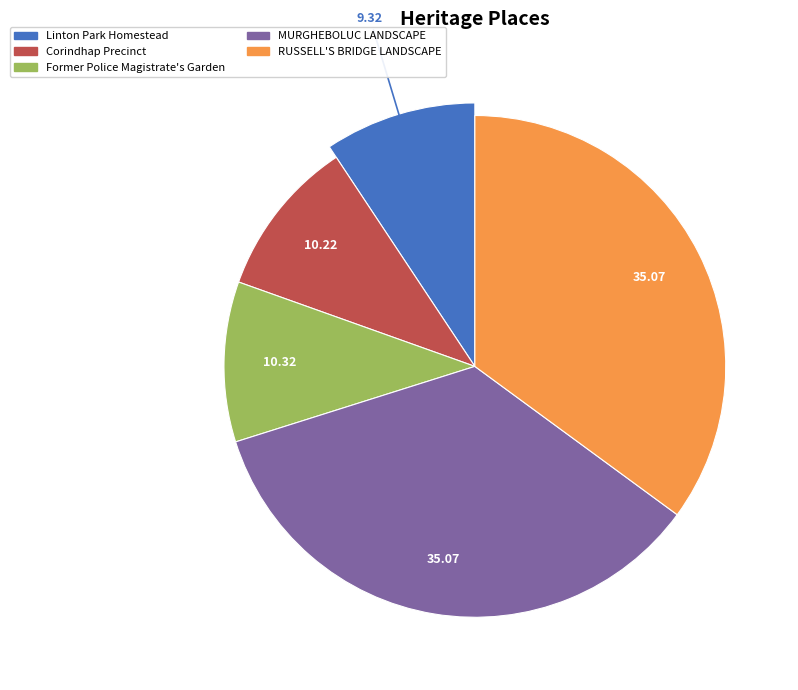

To the nearest percent, what is the combined percentage of RUSSELL'S BRIDGE LANDSCAPE and Linton Park Homestead?

44%